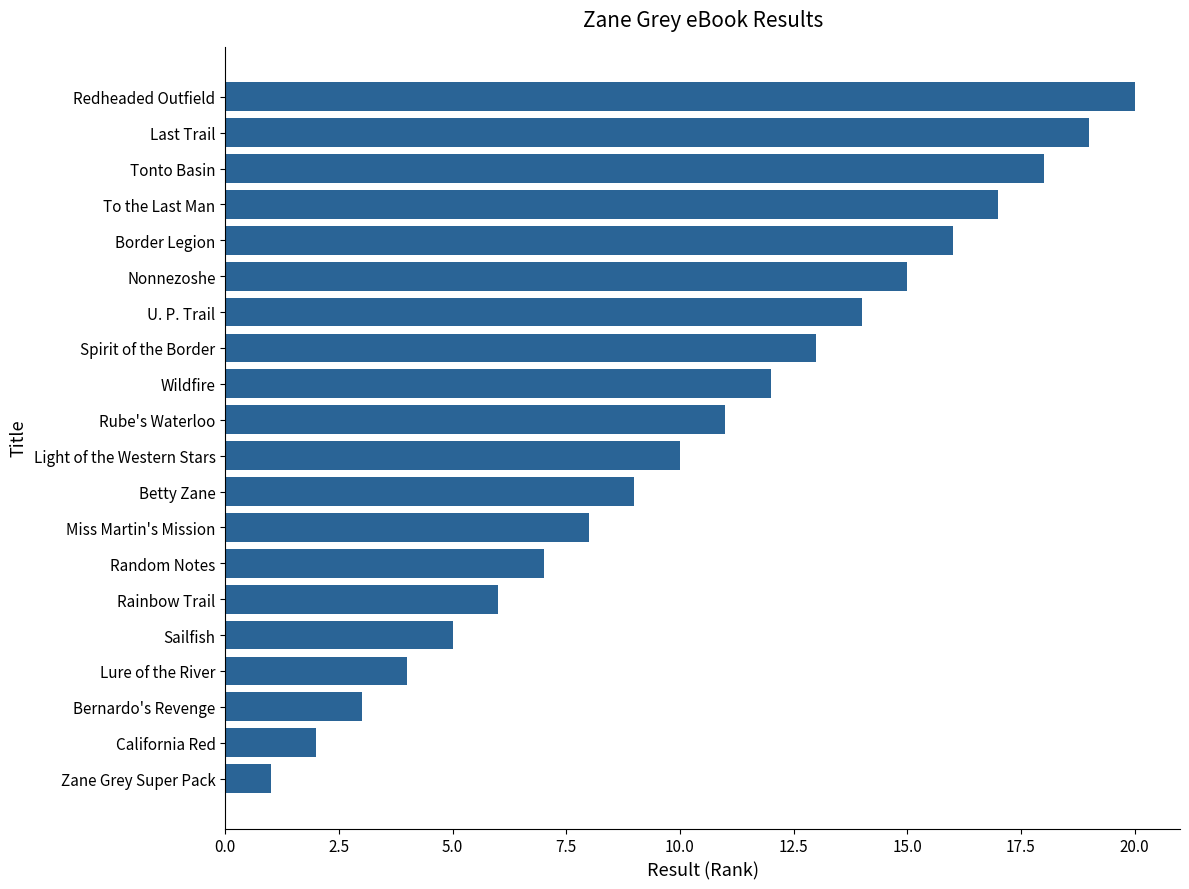

Rank the categories by value from lowest to highest.

Zane Grey Super Pack, California Red, Bernardo's Revenge, Lure of the River, Sailfish, Rainbow Trail, Random Notes, Miss Martin's Mission, Betty Zane, Light of the Western Stars, Rube's Waterloo, Wildfire, Spirit of the Border, U. P. Trail, Nonnezoshe, Border Legion, To the Last Man, Tonto Basin, Last Trail, Redheaded Outfield